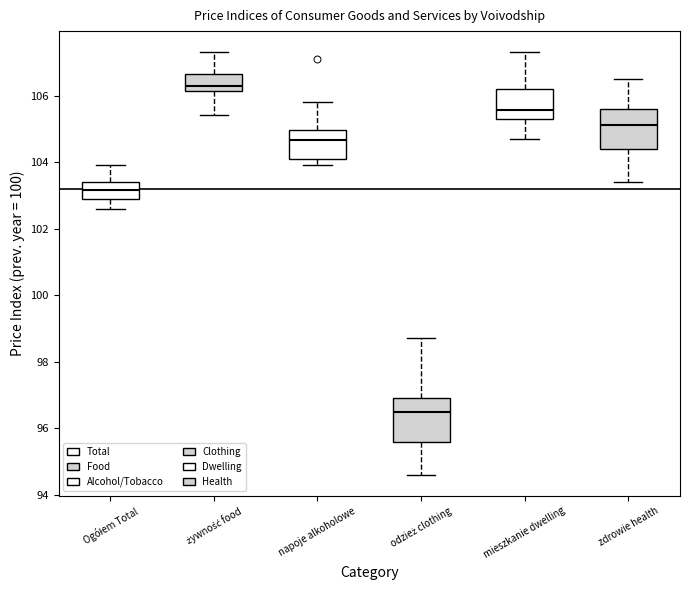

Where does the median line of the box for Ogółem Total sit on the y-axis? The values are not printed on the chart, so give them approximately, as read against the axis.

103.2